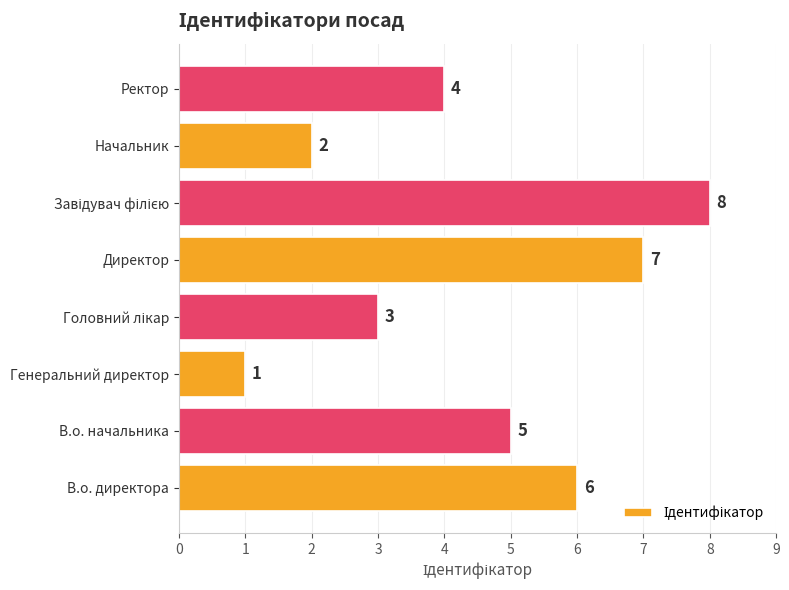

Approximately how many times larger is the value at В.о. начальника compared to Генеральний директор?

5.0